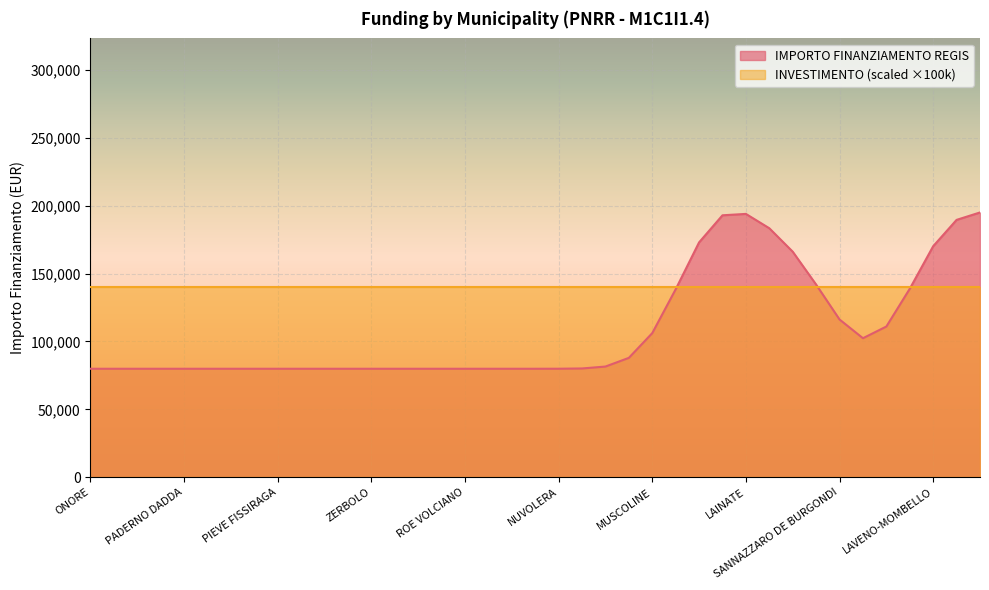

List the series in order of their peak value, lowest first.

INVESTIMENTO (scaled ×100k), IMPORTO FINANZIAMENTO REGIS